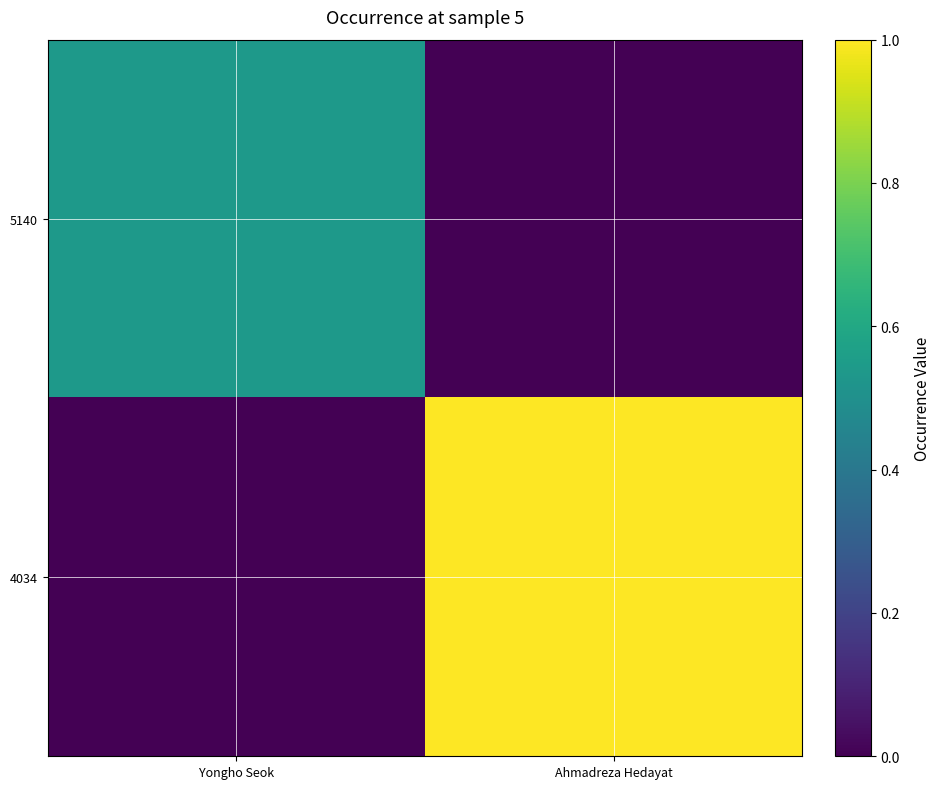

Reading right to left, what are all the values shown in this chart?

5140: Ahmadreza Hedayat=0.0	Yongho Seok=0.5
4034: Ahmadreza Hedayat=1.0	Yongho Seok=0.0